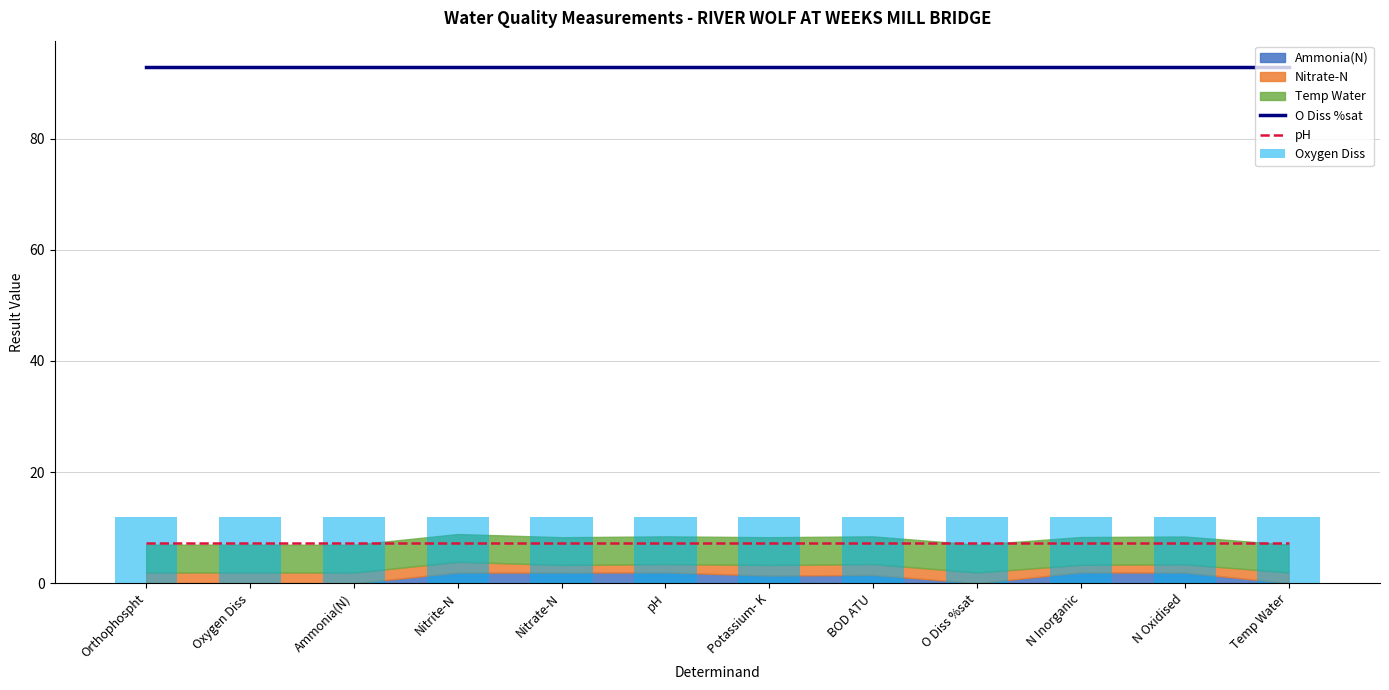

What position from the left is BOD ATU?

8